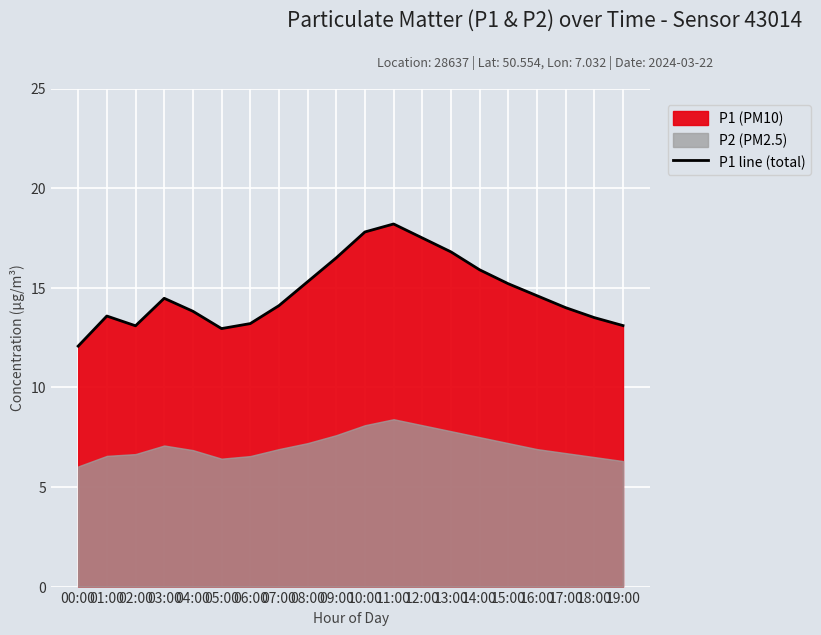

List the labels in order of value, smallest first.

00:00, 05:00, 02:00, 19:00, 06:00, 18:00, 01:00, 04:00, 17:00, 07:00, 03:00, 16:00, 15:00, 08:00, 14:00, 09:00, 13:00, 12:00, 10:00, 11:00